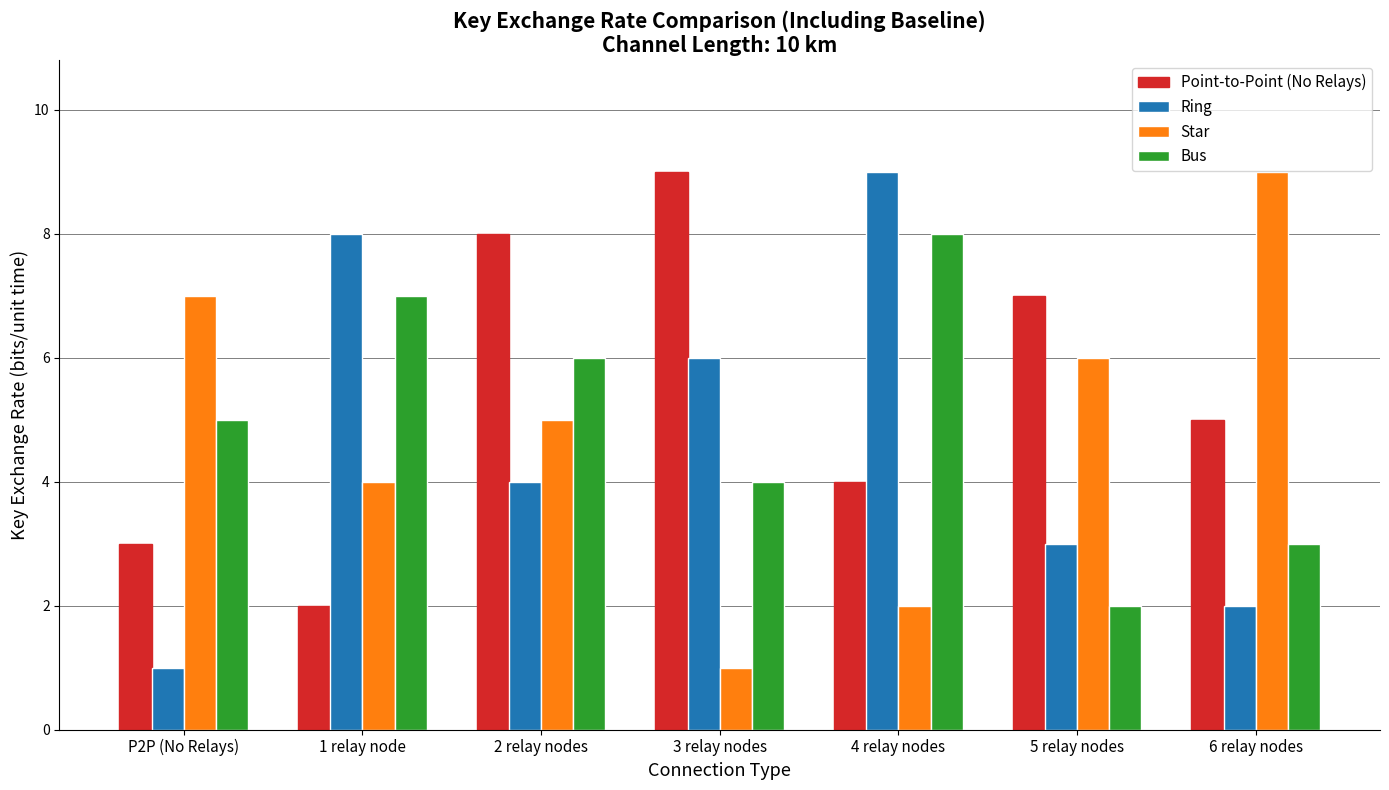

What are all the series names shown in the legend?

Point-to-Point (No Relays), Ring, Star, Bus